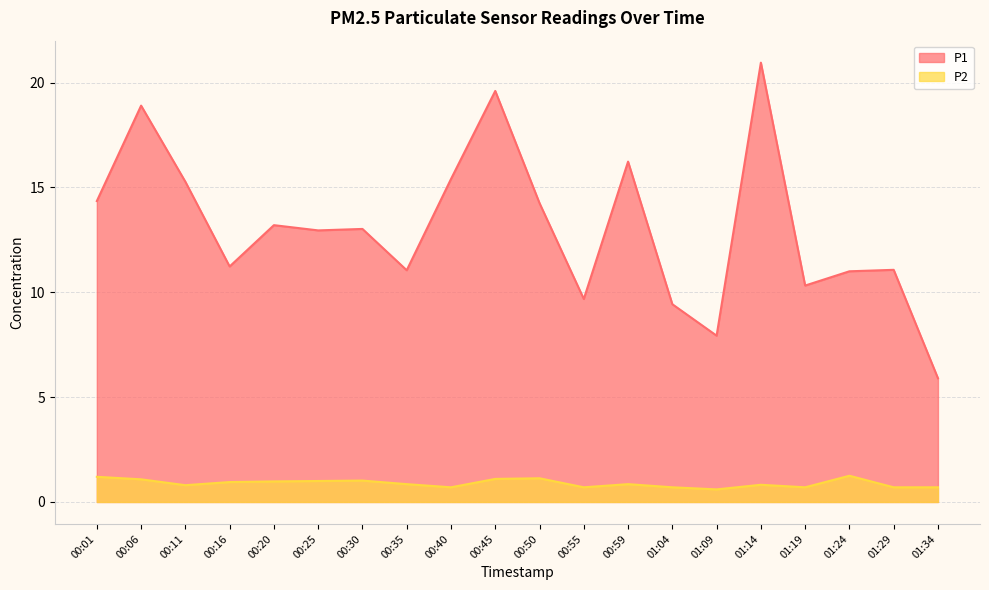

What is the label of the 17th point from the left?

01:19